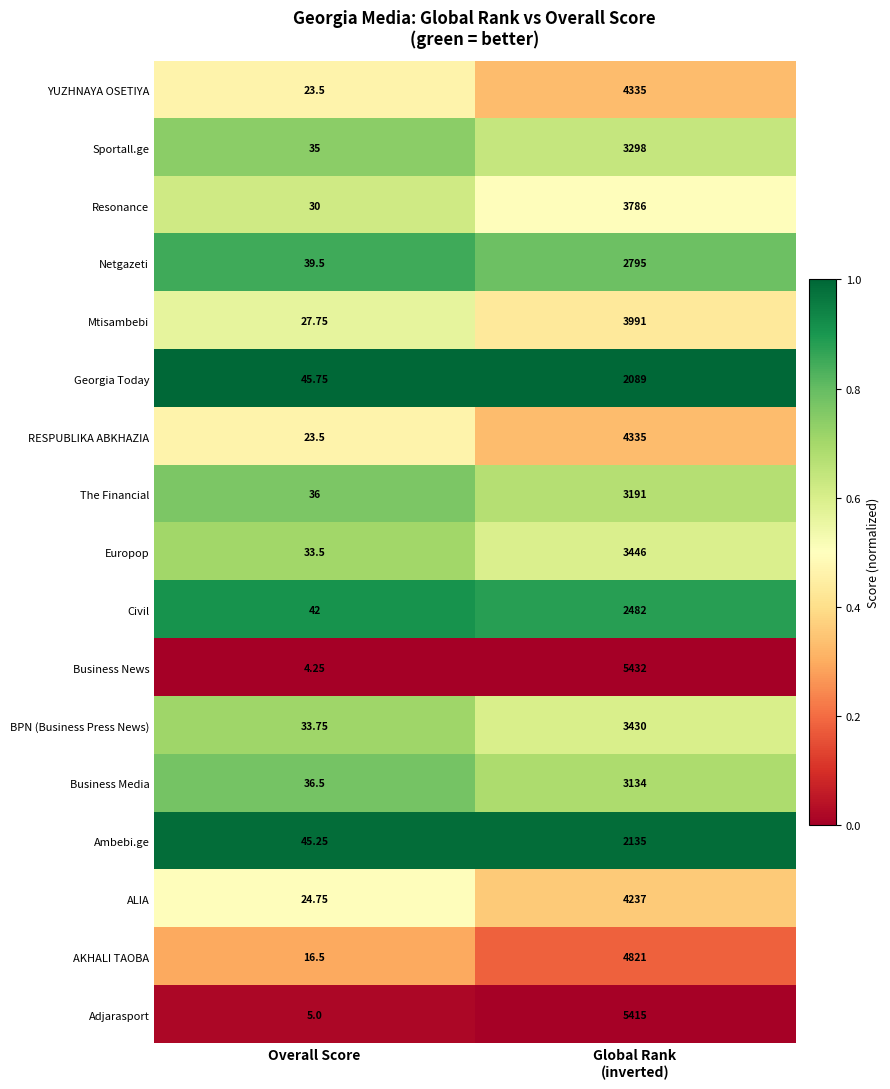

Which series has the widest spread of values?

Business News